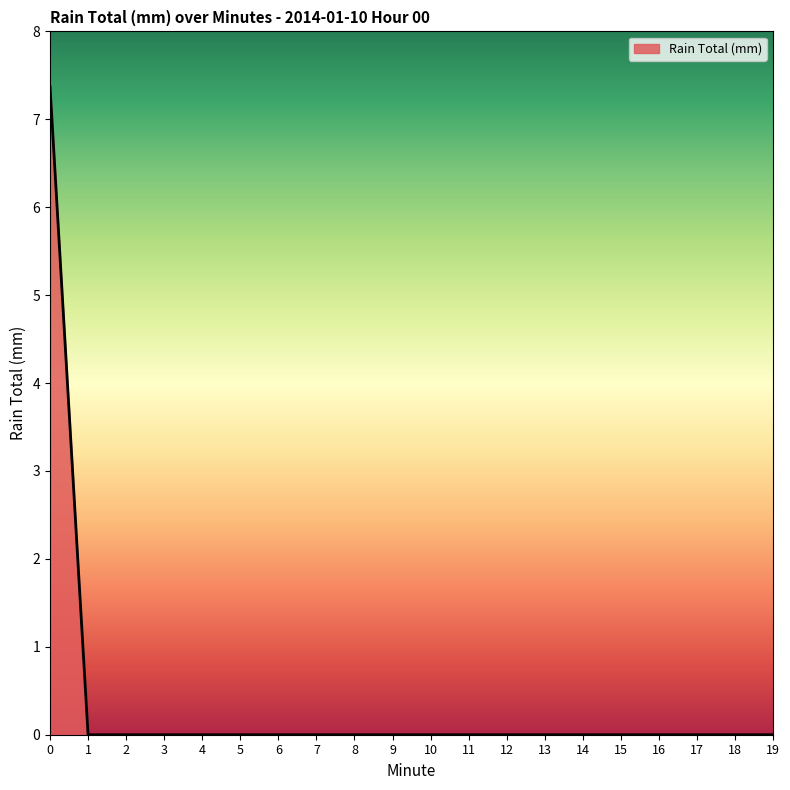

What is the maximum value shown in the chart?

7.4